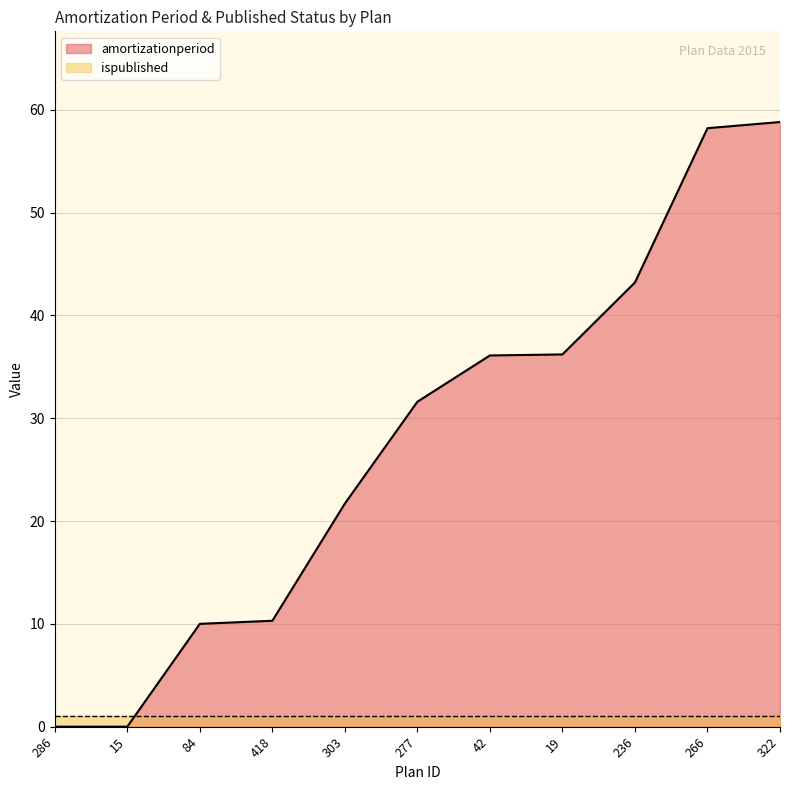

Read the value at 266.

58.2